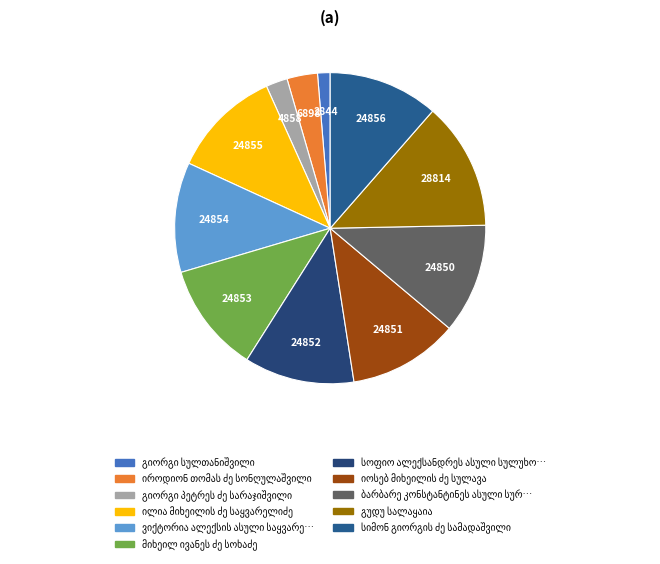

What is the ratio of the value at იროდიონ თომას ძე სონღულაშვილი to the value at გიორგი სულთანიშვილი?

2.4